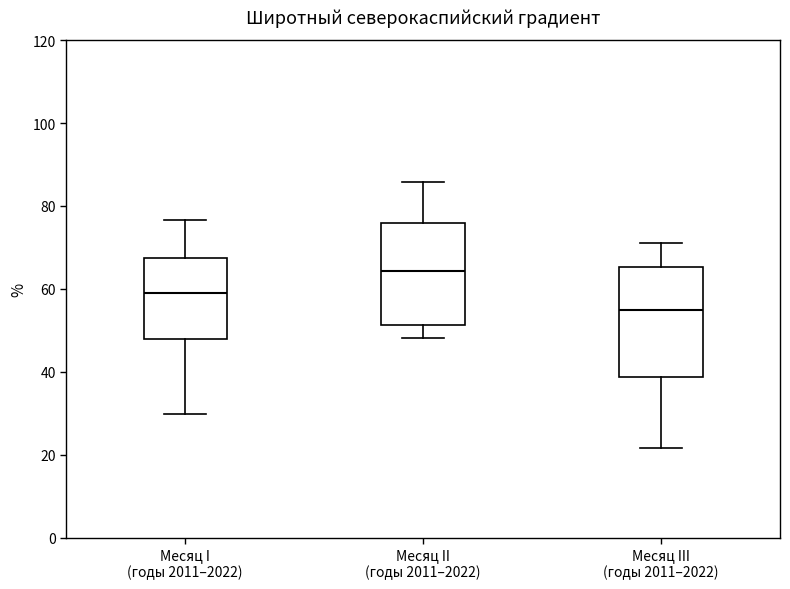

Reading left to right, read every box against the y-axis: the position of its median line, the range the box covers, and the ends of its whiskers. The values are not printed on the chart, so give them approximately, as read against the axis.

Месяц I (годы 2011–2022): median 58, box 48 to 68, whiskers 30 to 76
Месяц II (годы 2011–2022): median 64, box 52 to 76, whiskers 48 to 86
Месяц III (годы 2011–2022): median 54, box 38 to 66, whiskers 22 to 70